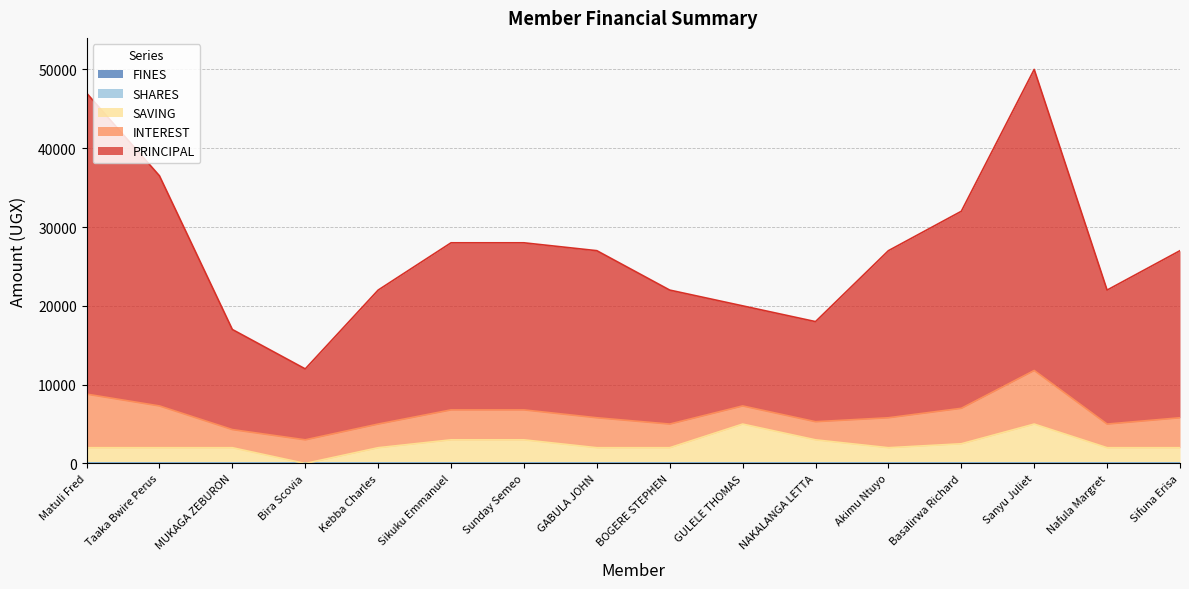

Reading left to right, transcribe all the data shown in this chart.

PRINCIPAL: 38200	29200	12700	9000	17000	21200	21200	21200	17000	12700	12700	21200	25000	38200	17000	21200
INTEREST: 6800	5300	2300	3000	3000	3800	3800	3800	3000	2300	2300	3800	4500	6800	3000	3800
SAVING: 2000	2000	2000	0	2000	3000	3000	2000	2000	5000	3000	2000	2500	5000	2000	2000
SHARES: 0	0	0	0	0	0	0	0	0	0	0	0	0	0	0	0
FINES: 0	0	0	0	0	0	0	0	0	0	0	0	0	0	0	0